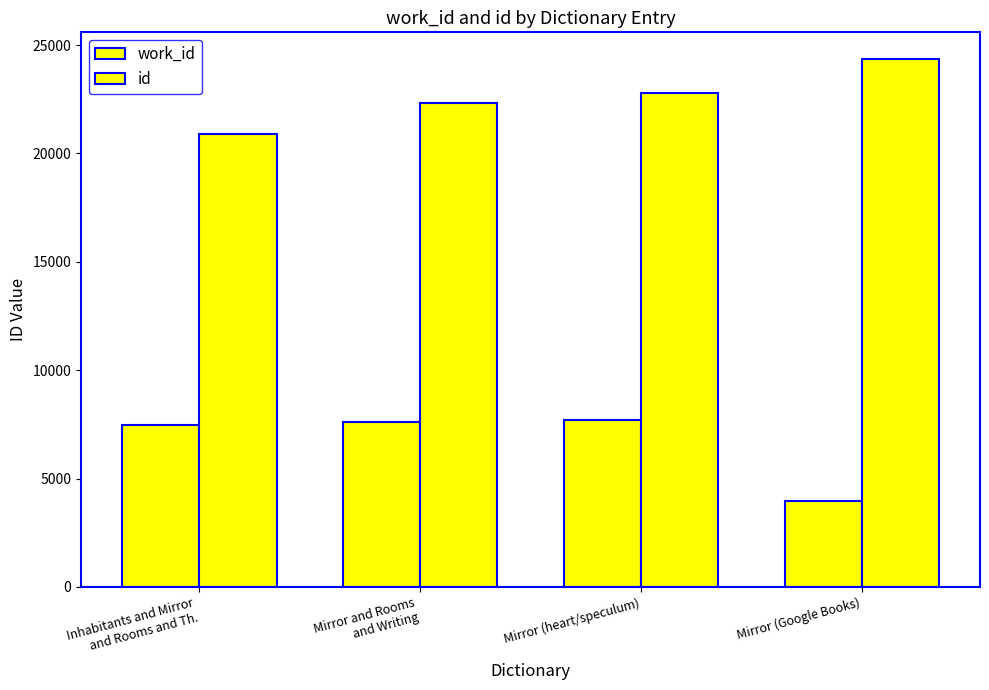

How many bars are there in each group?

2